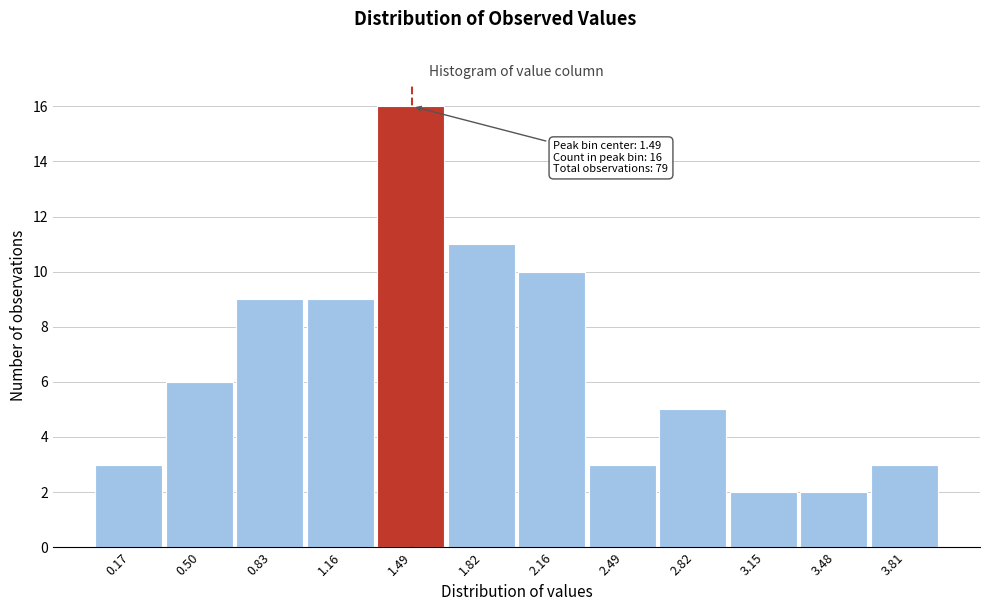

Which range on the x-axis has the tallest bar?

1.35 to 1.65